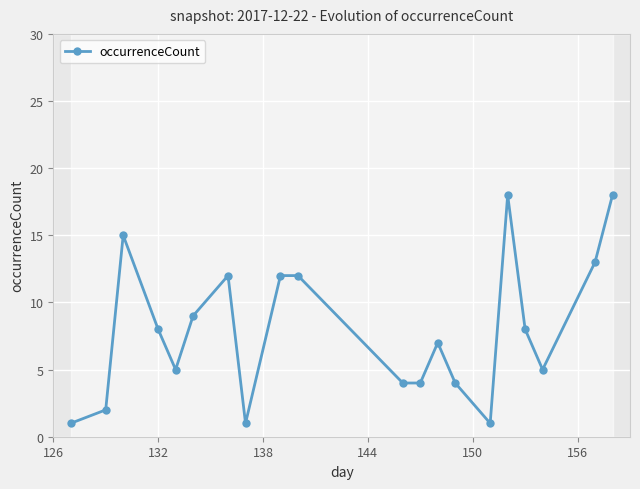

What is the maximum value for occurrenceCount?

18